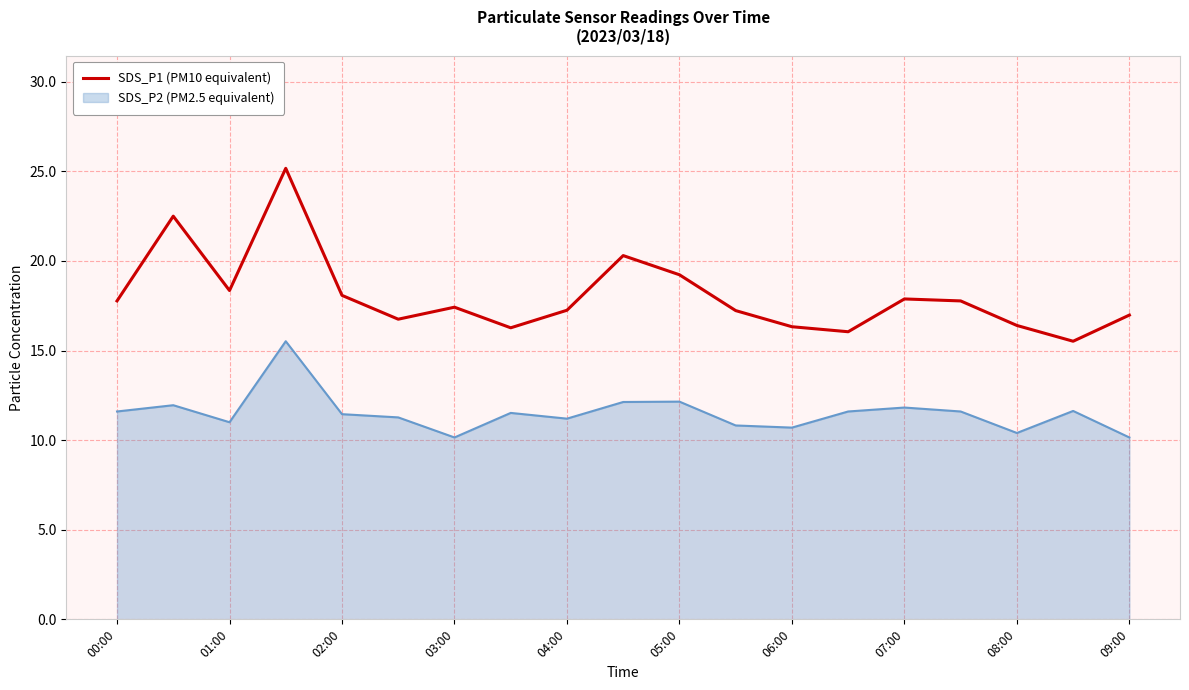

List the series in order of their overall mean, lowest first.

SDS_P2 (PM2.5 equivalent), SDS_P1 (PM10 equivalent)